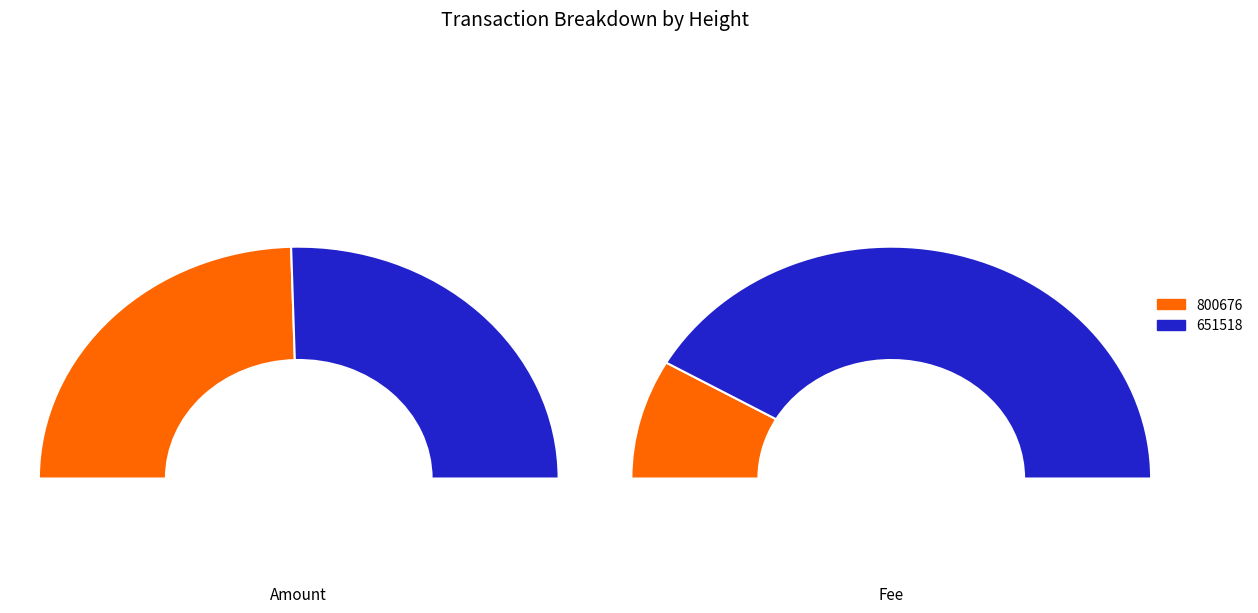

Is the sum of 800676 and 651518 greater than half?

Yes